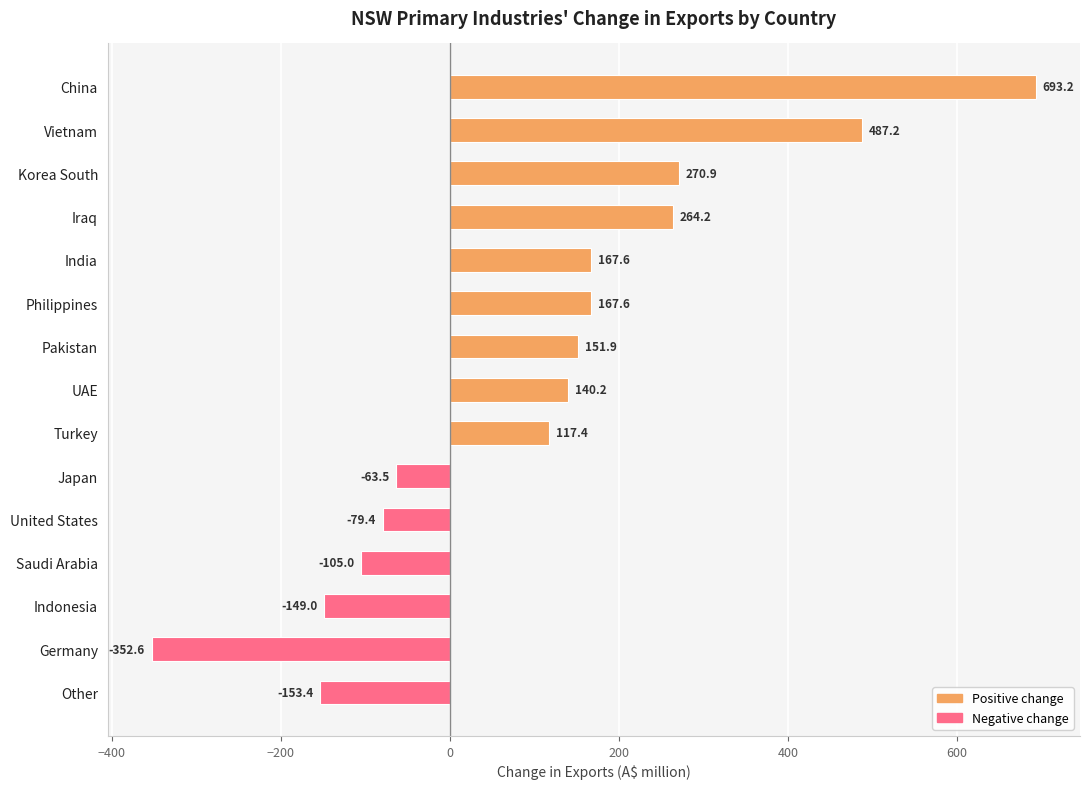

Between Philippines and Korea South, which is larger?

Korea South